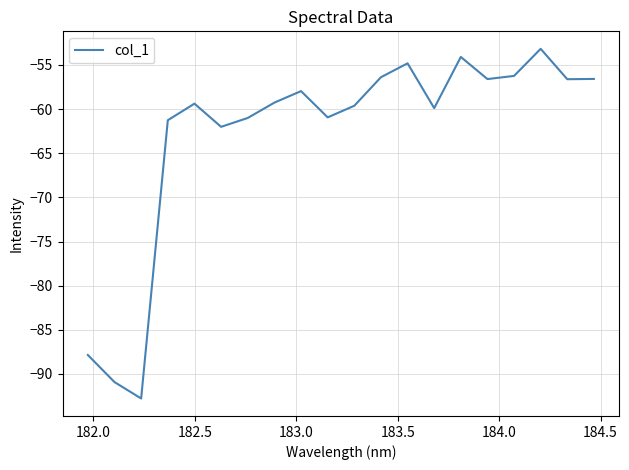

Does the chart display data point markers on the line(s)?

No